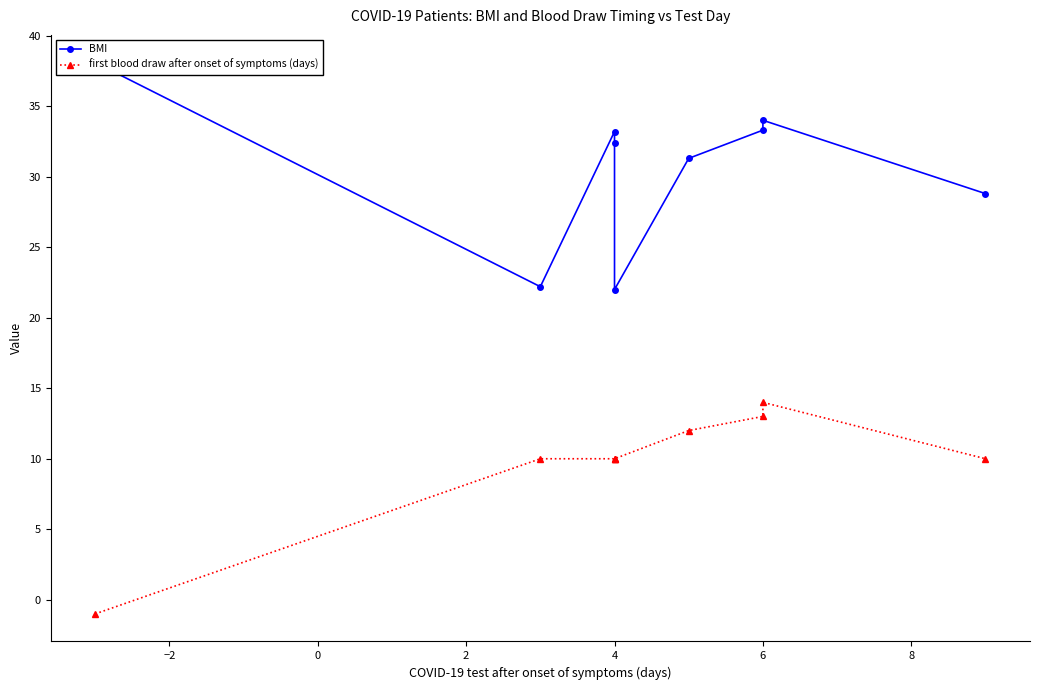

Does the chart have visible grid lines?

No